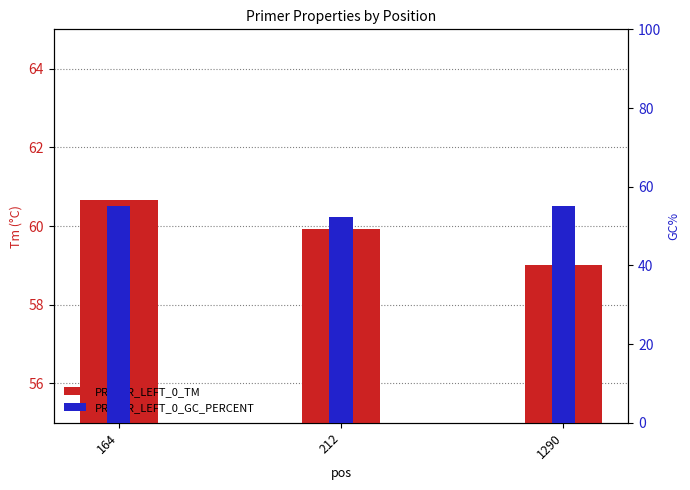

Count the number of data series in this chart.

2